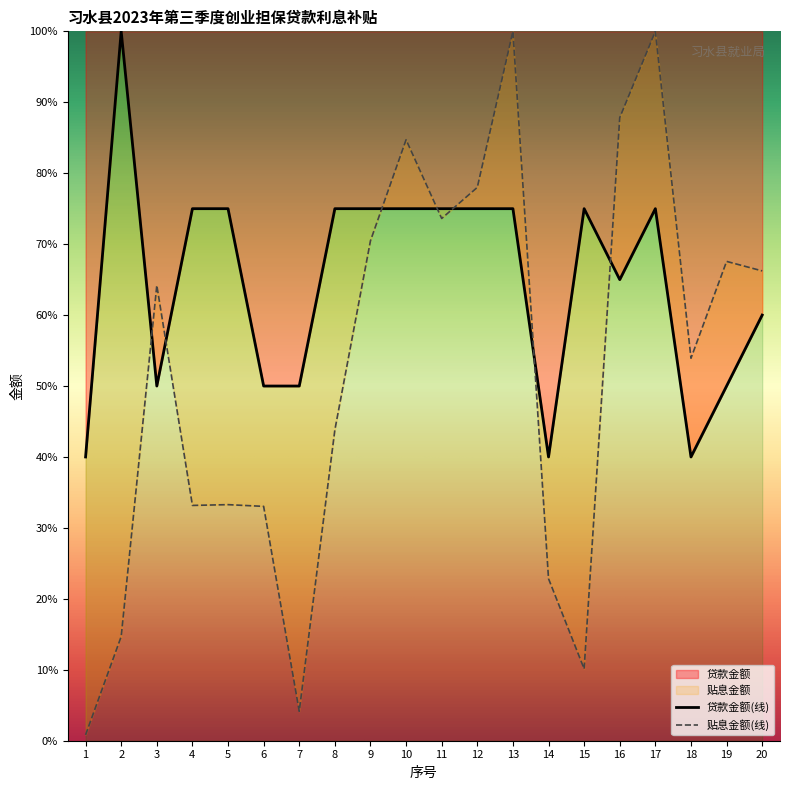

Where is the first local minimum for 贴息金额?

4